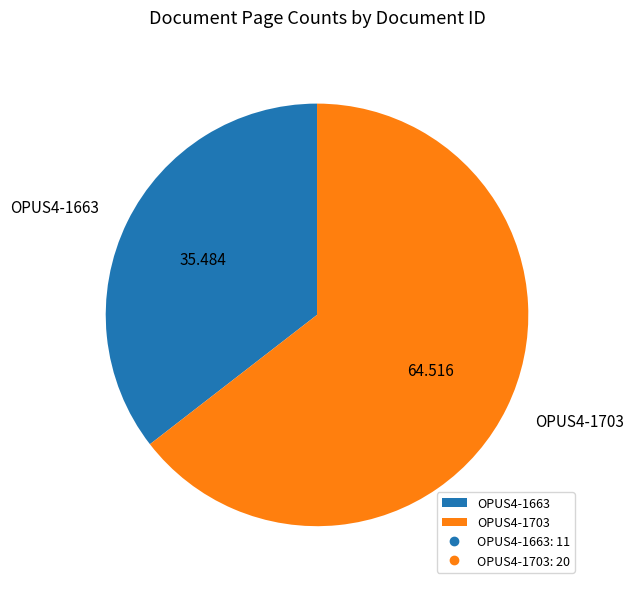

Rank the categories by value from highest to lowest.

OPUS4-1703, OPUS4-1663